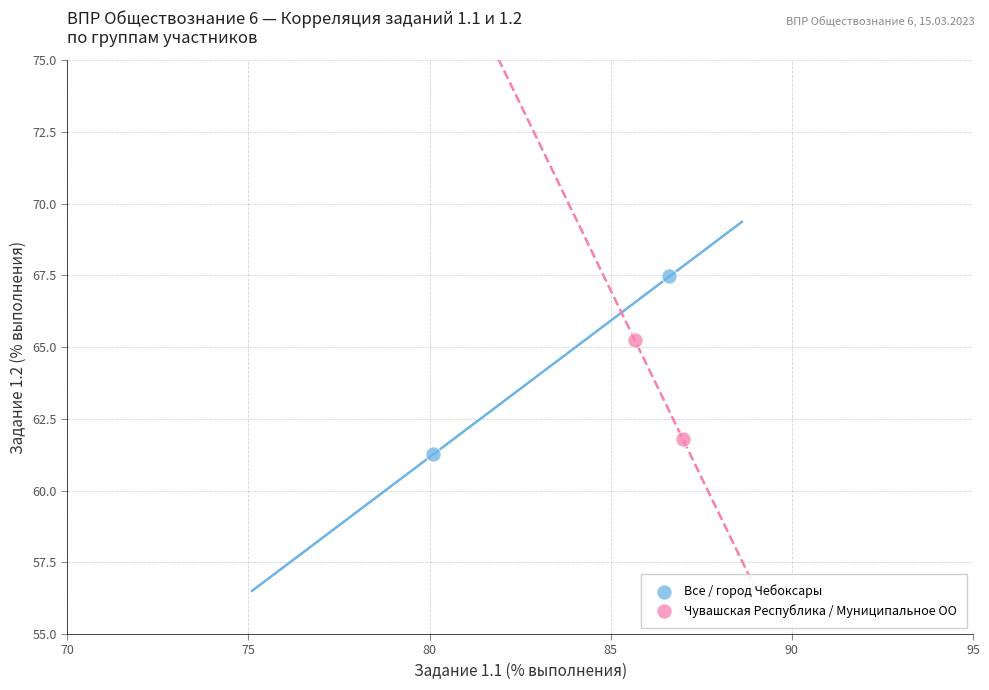

Which series reaches the maximum Y coordinate?

Все / город Чебоксары